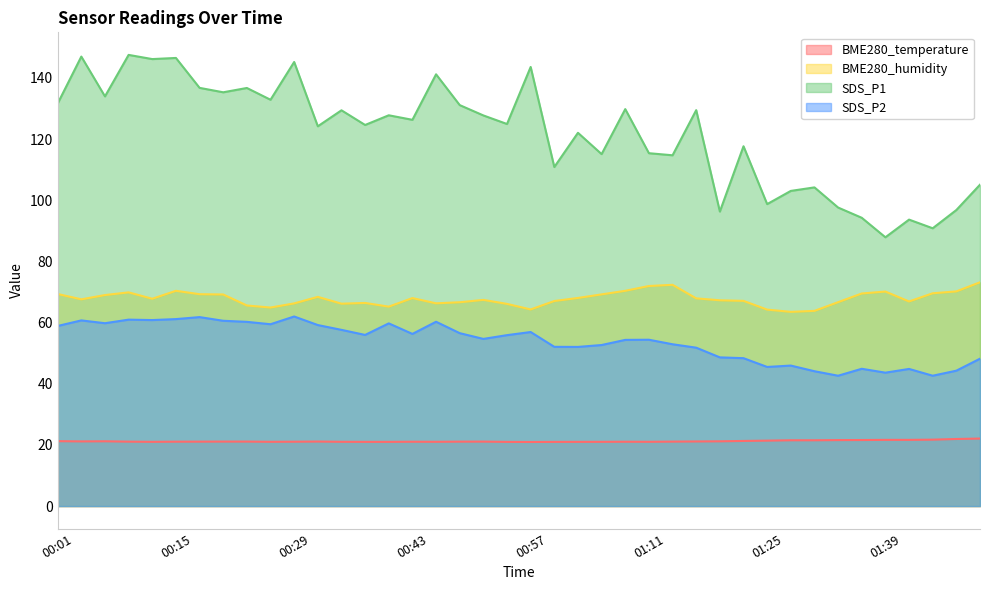

What is the value of the BME280_humidity point at the 26th from the left?

72.0